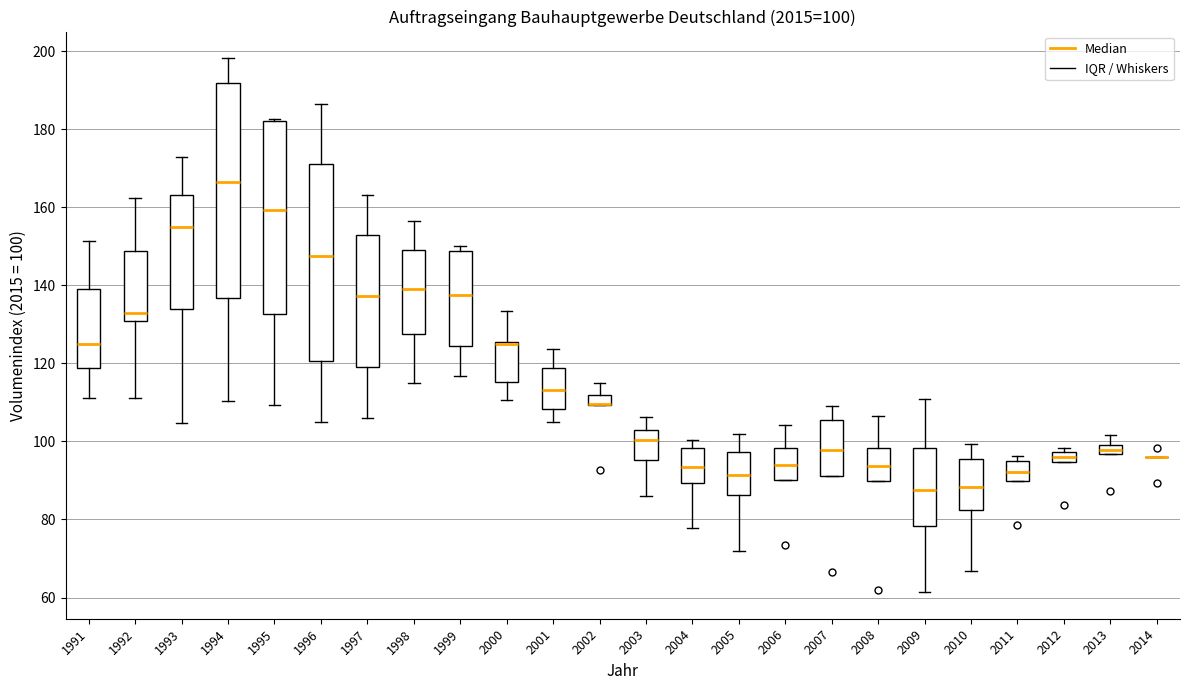

Comparing the boxes themselves (not the whiskers), which one is the tallest?

1994